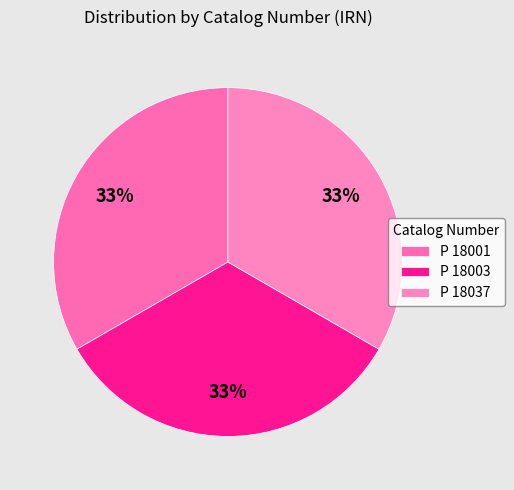

How many segments does this pie chart have?

3